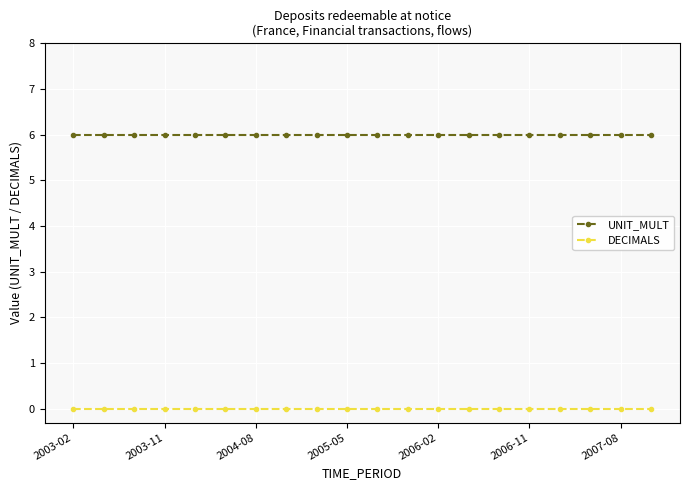

How many lines are shown in the chart?

2